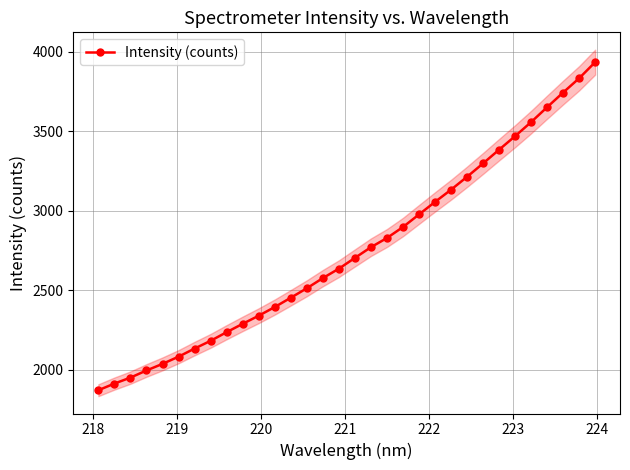

True or false: Intensity (counts) has more than 2 points higher than both neighbors.

False